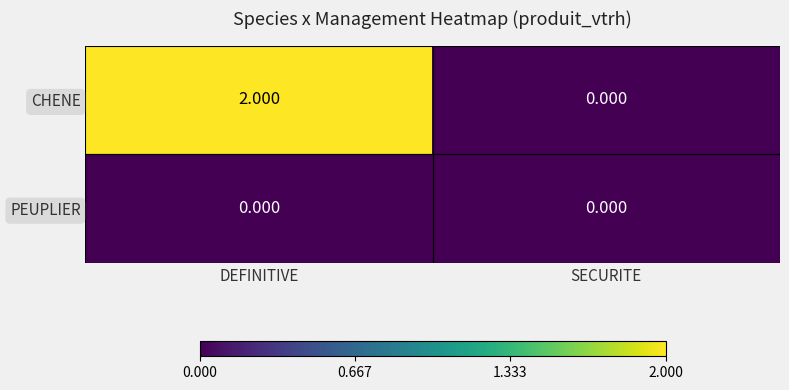

Which series has the widest spread of values?

CHENE